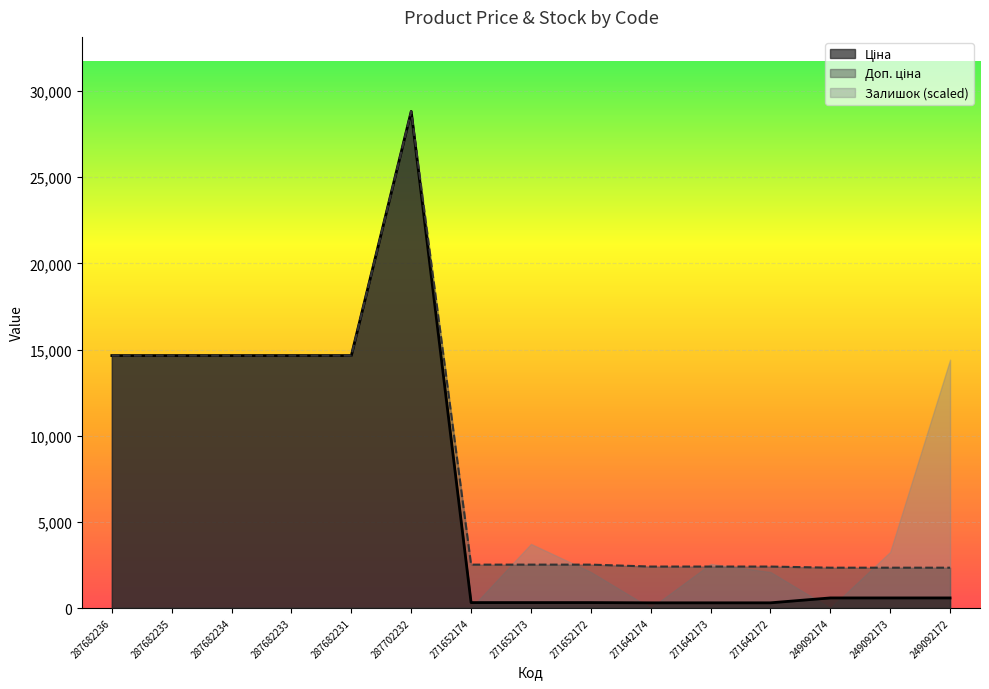

What is the approximate value of Ціна at 249092172?

584.9